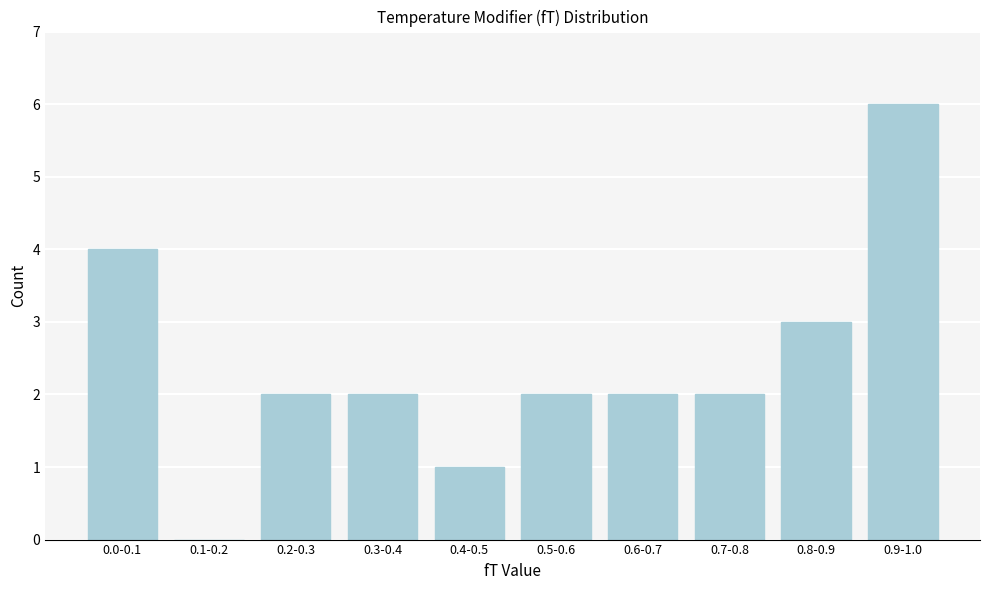

Reading right to left, list all the values displayed in this chart.

0.9-1.0=6	0.8-0.9=3	0.7-0.8=2	0.6-0.7=2	0.5-0.6=2	0.4-0.5=1	0.3-0.4=2	0.2-0.3=2	0.1-0.2=0	0.0-0.1=4